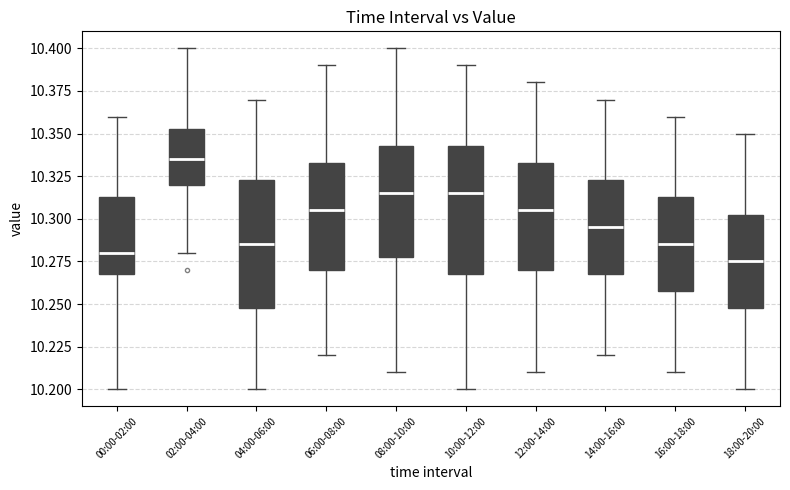

Reading left to right, transcribe this box plot: for each box, give where its median line is, the range the box spans, and where its two whiskers end, as read against the y-axis. The values are not printed on the chart, so give them approximately, as read against the axis.

00:00-02:00: median 10.280, box 10.270 to 10.315, whiskers 10.200 to 10.360
02:00-04:00: median 10.335, box 10.320 to 10.355, whiskers 10.280 to 10.400
04:00-06:00: median 10.285, box 10.250 to 10.325, whiskers 10.200 to 10.370
06:00-08:00: median 10.305, box 10.270 to 10.335, whiskers 10.220 to 10.390
08:00-10:00: median 10.315, box 10.280 to 10.345, whiskers 10.210 to 10.400
10:00-12:00: median 10.315, box 10.270 to 10.345, whiskers 10.200 to 10.390
12:00-14:00: median 10.305, box 10.270 to 10.335, whiskers 10.210 to 10.380
14:00-16:00: median 10.295, box 10.270 to 10.325, whiskers 10.220 to 10.370
16:00-18:00: median 10.285, box 10.260 to 10.315, whiskers 10.210 to 10.360
18:00-20:00: median 10.275, box 10.250 to 10.305, whiskers 10.200 to 10.350